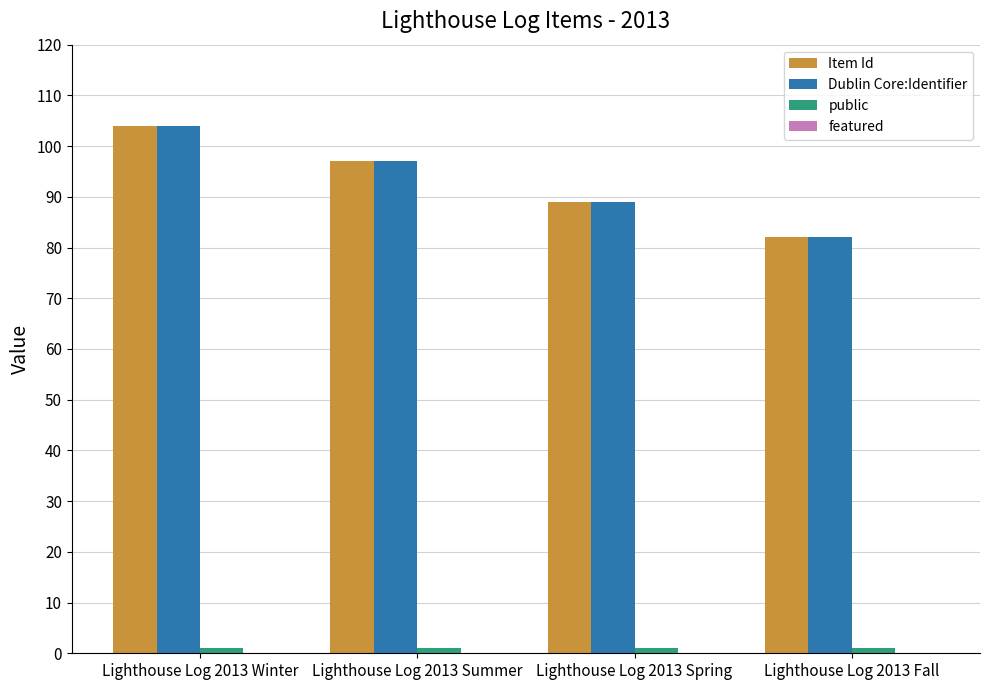

What is the maximum value for Dublin Core:Identifier?

104